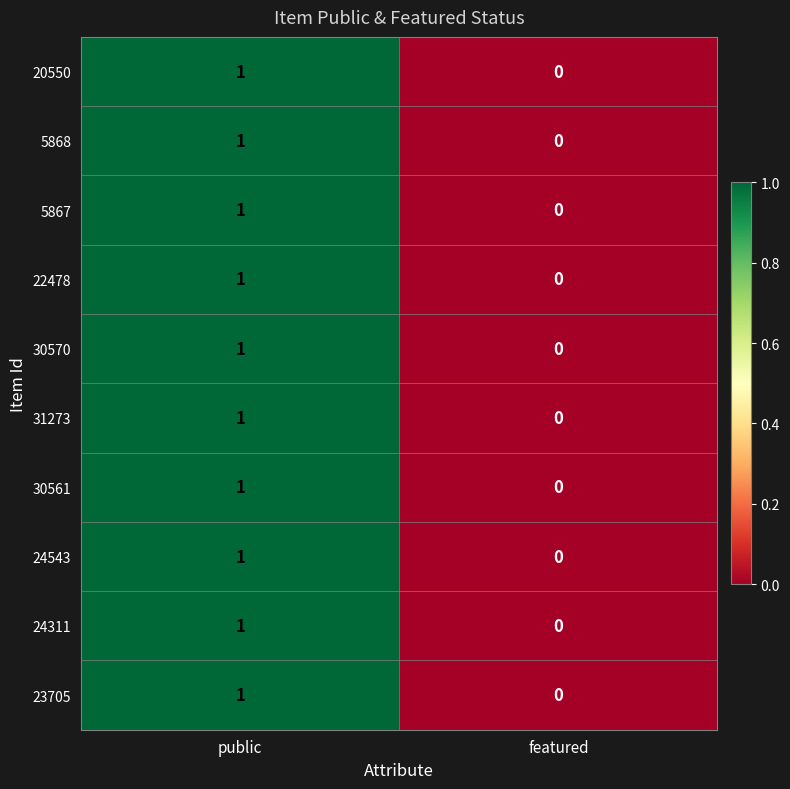

Rank the categories by 5867 value from lowest to highest.

featured, public